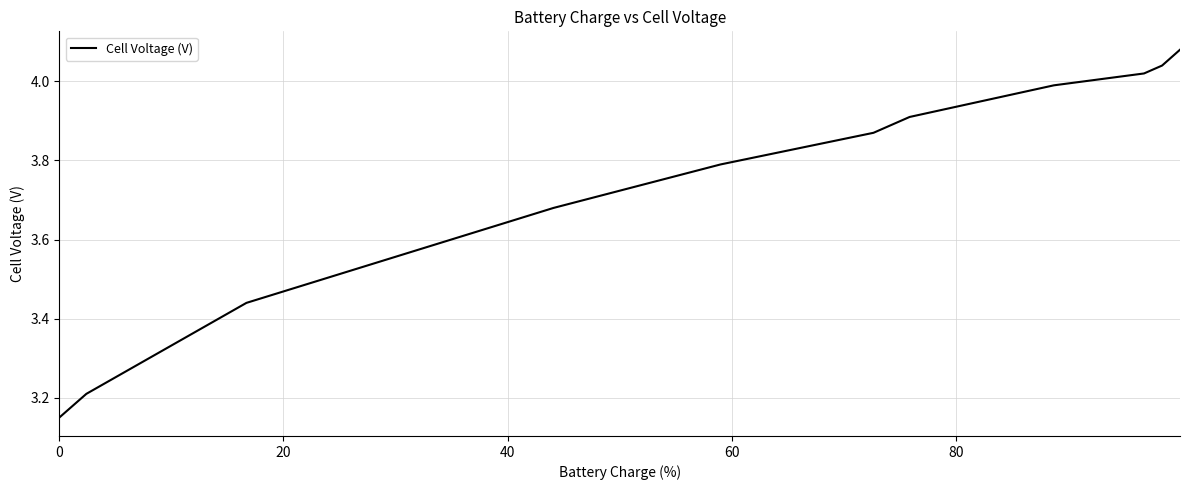

What is the difference between the maximum and minimum values?

0.9